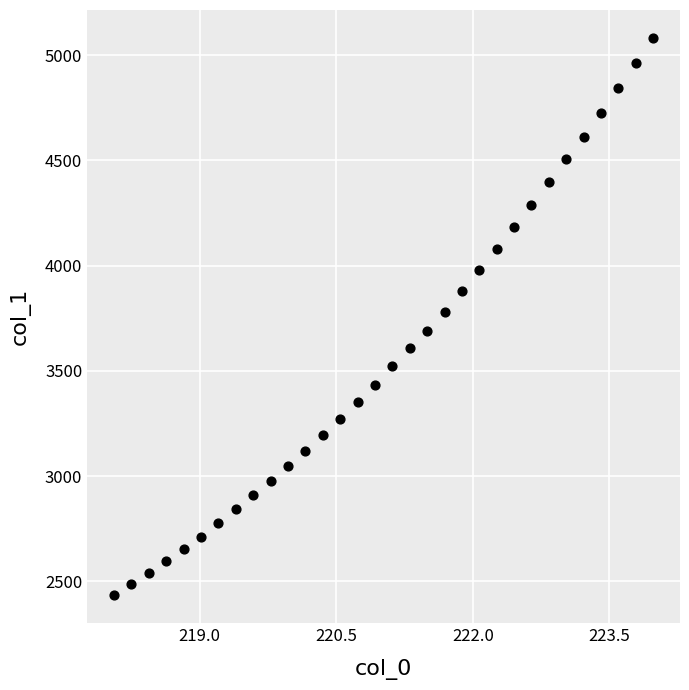

What is the range of Y values (max minus min)?

2648.8